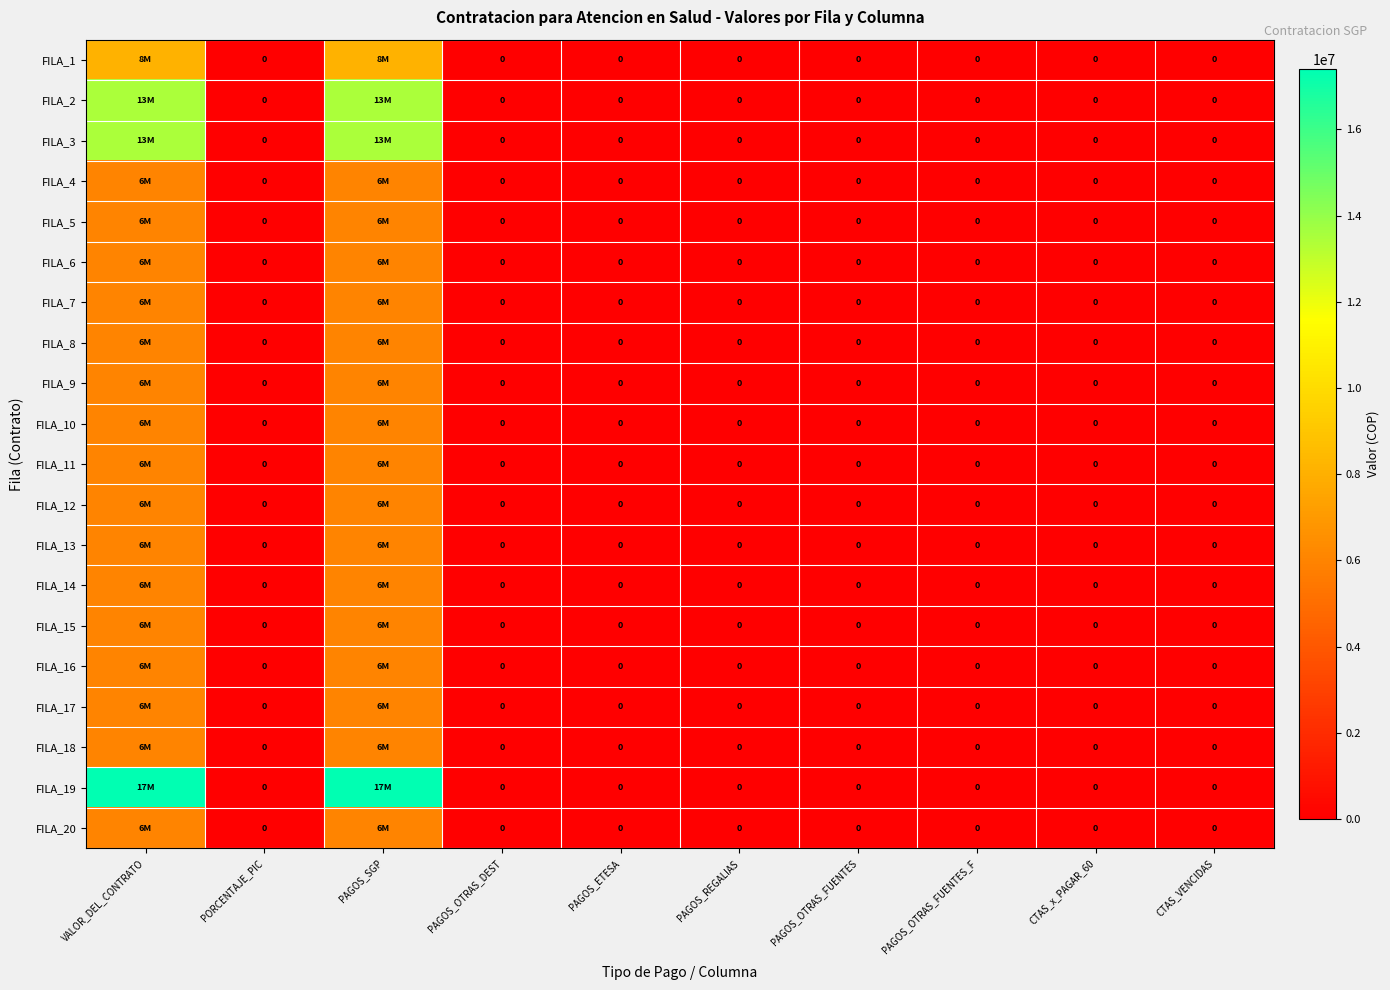

Between PAGOS_SGP and CTAS_x_PAGAR_60, which series saw the biggest shift?

FILA_19